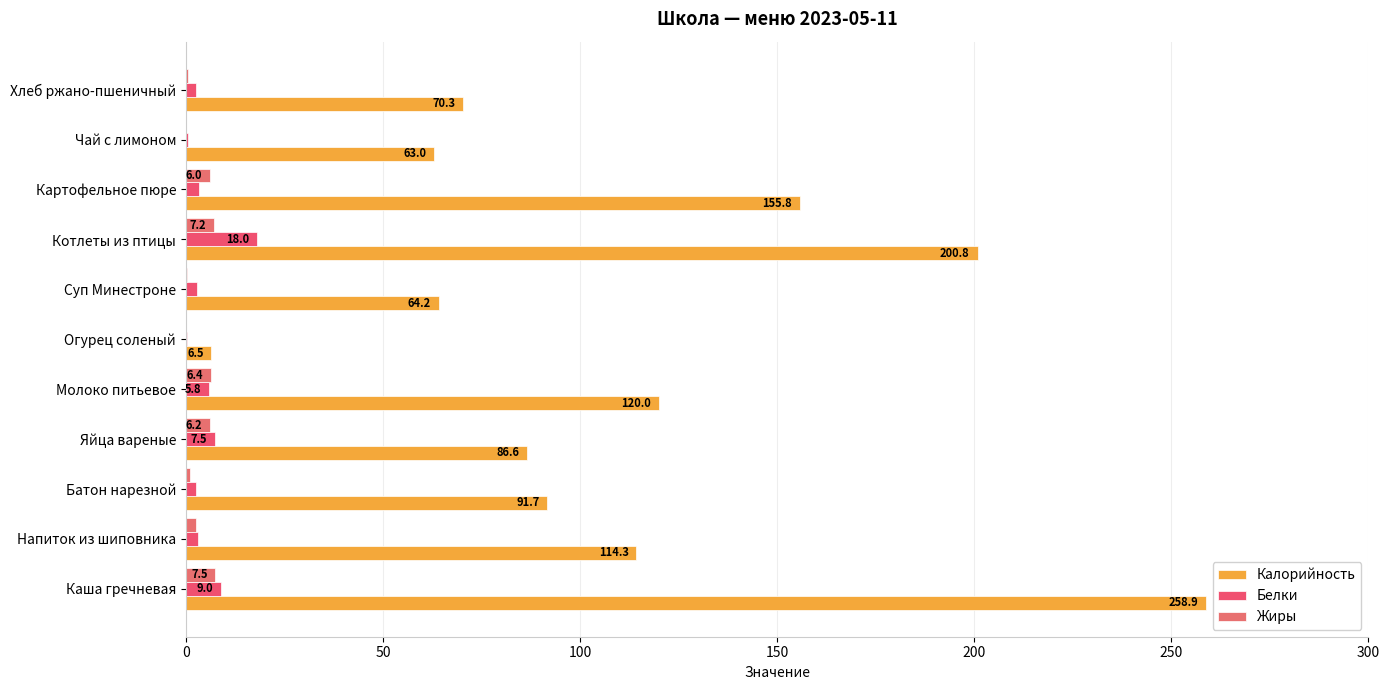

What position from the left is 0?

1